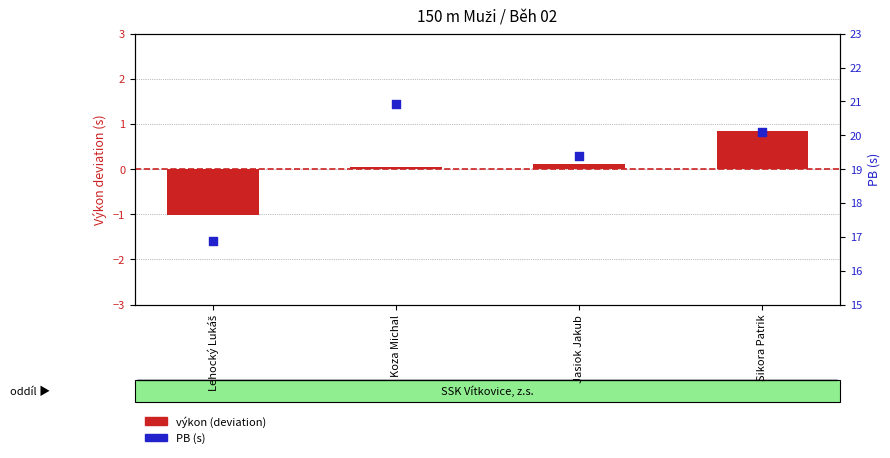

Which series reaches the minimum Y coordinate?

výkon (deviation)